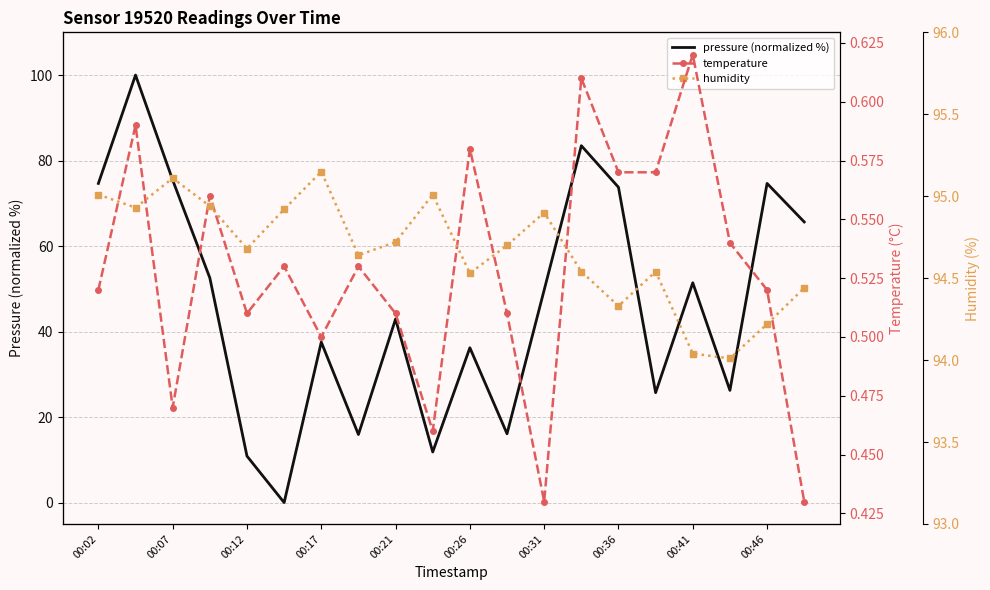

What is the difference between the maximum and minimum values in the pressure (normalized %) series?

100.0